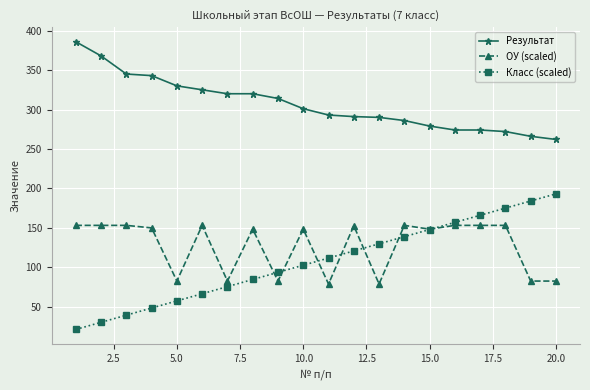

How many lines are shown in the chart?

3